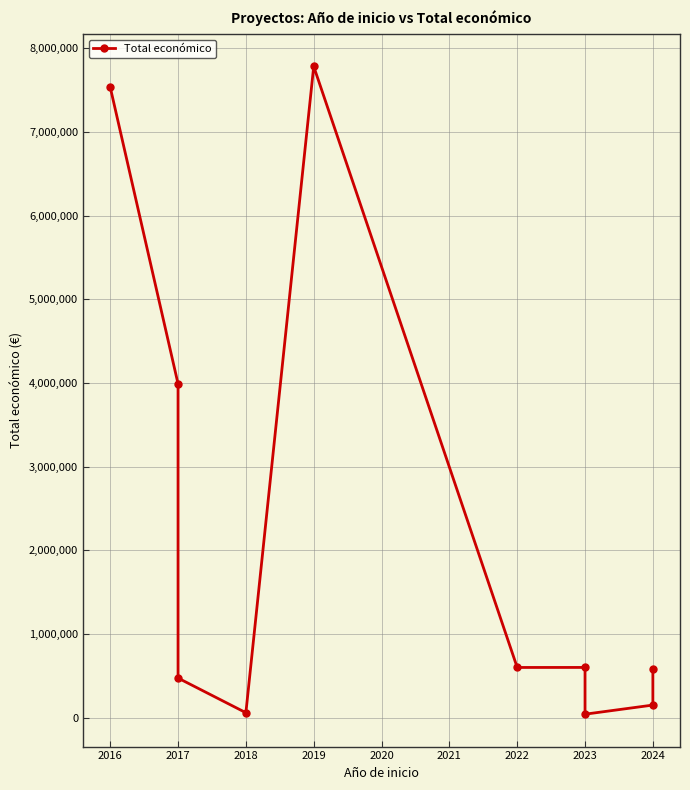

Is this an area chart (filled region under the line)?

No